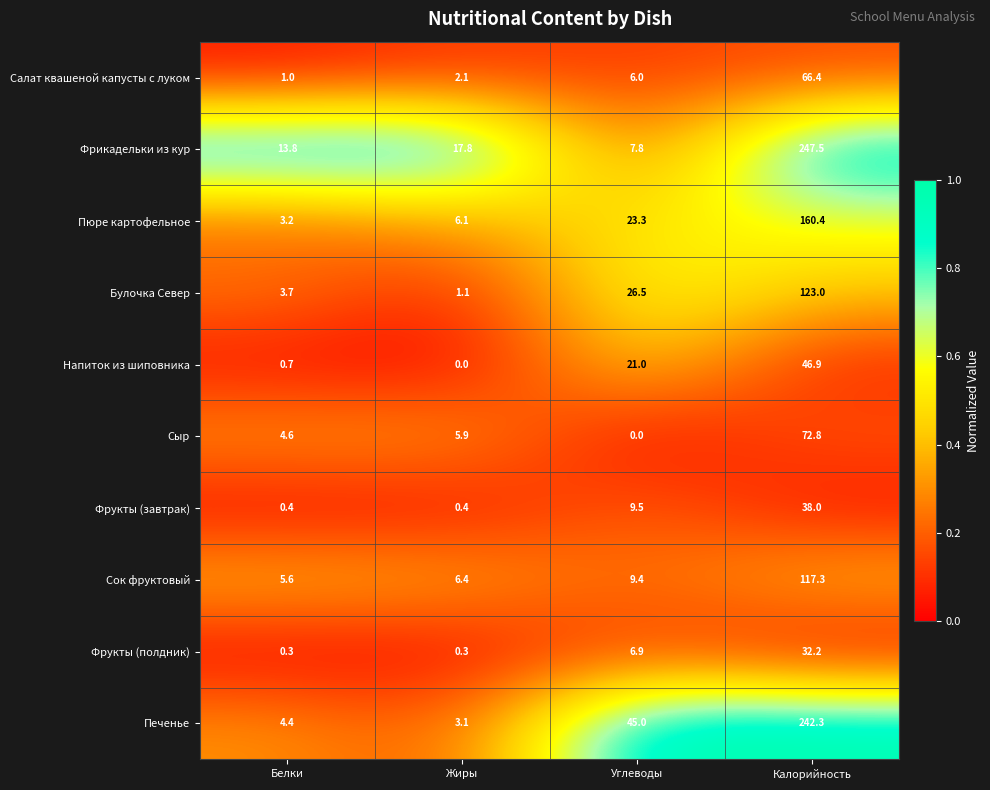

Which series has the largest total across all categories?

Печенье